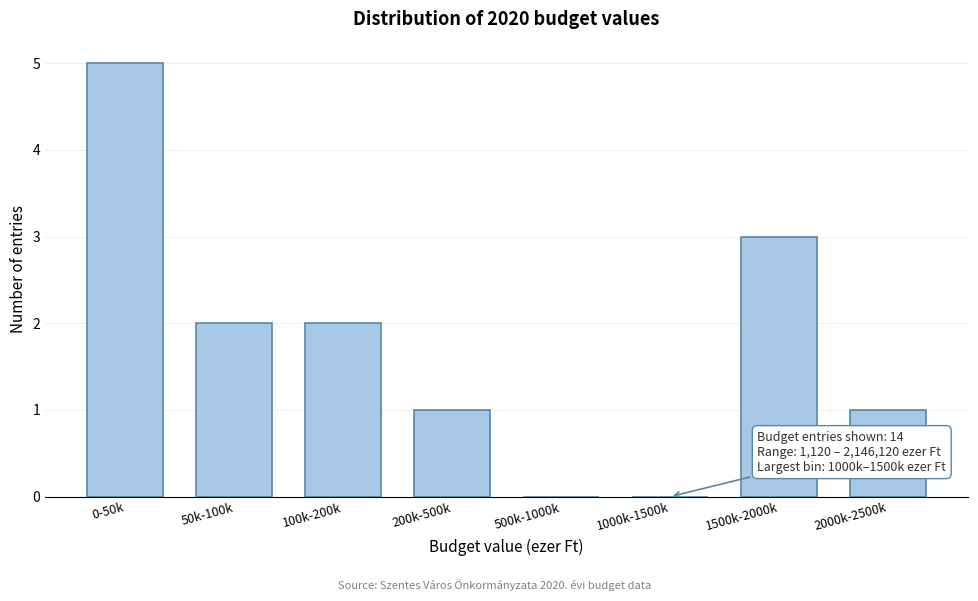

Reading left to right, list all the values displayed in this chart.

0-50k=5	50k-100k=2	100k-200k=2	200k-500k=1	500k-1000k=0	1000k-1500k=0	1500k-2000k=3	2000k-2500k=1